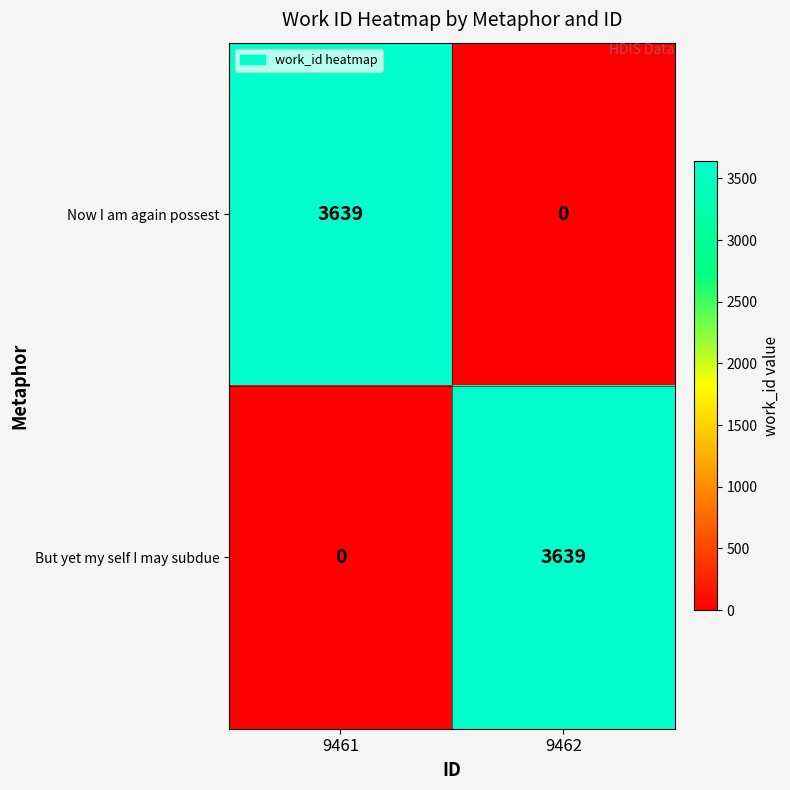

Rank the series at 9462 from lowest to highest value.

Now I am again possest, But yet my self I may subdue